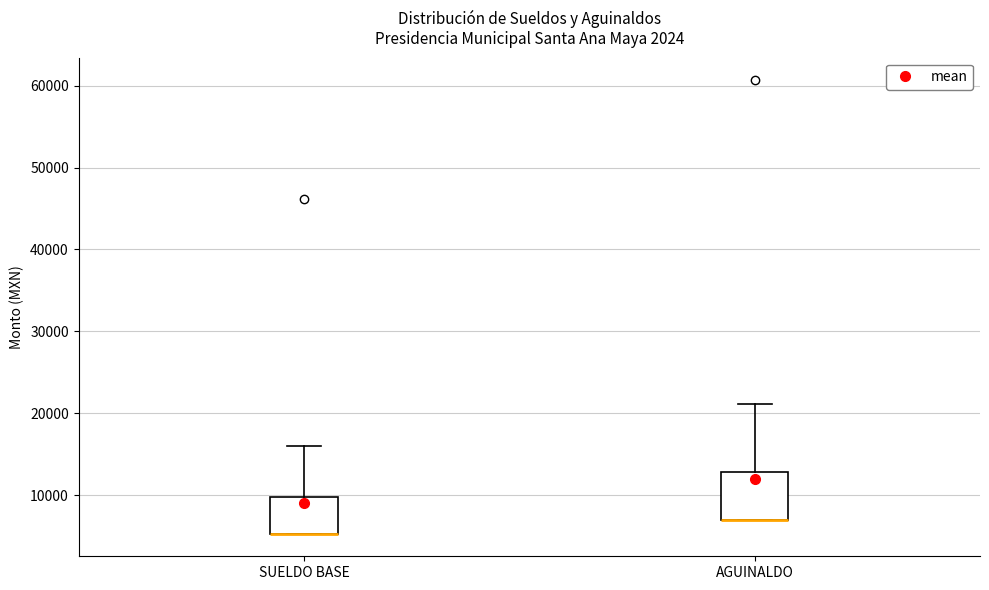

Where does the upper whisker of the box for SUELDO BASE end on the y-axis? The values are not printed on the chart, so give them approximately, as read against the axis.

16000